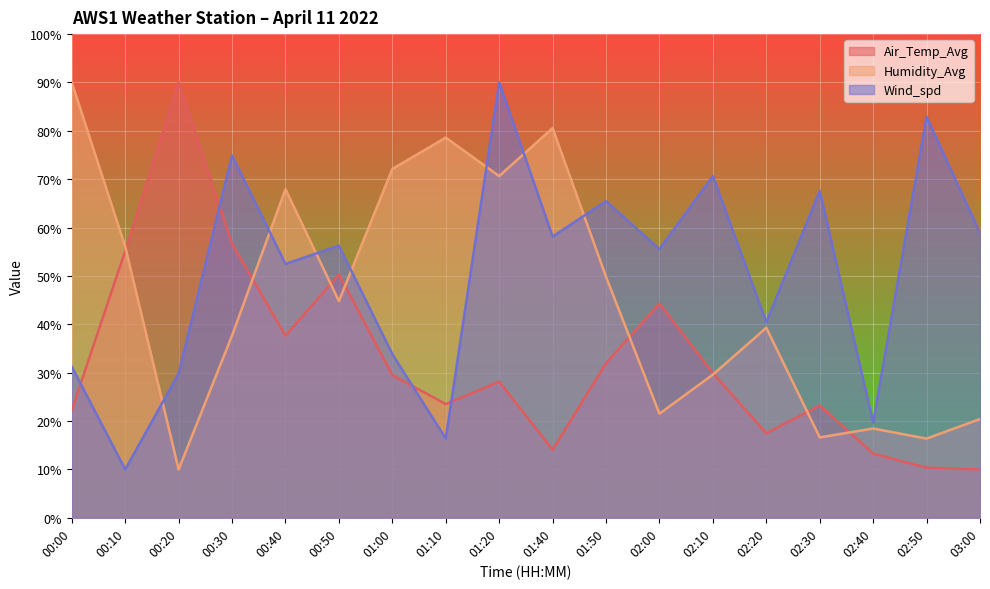

How many data points in Humidity_Avg are less than 44?

9